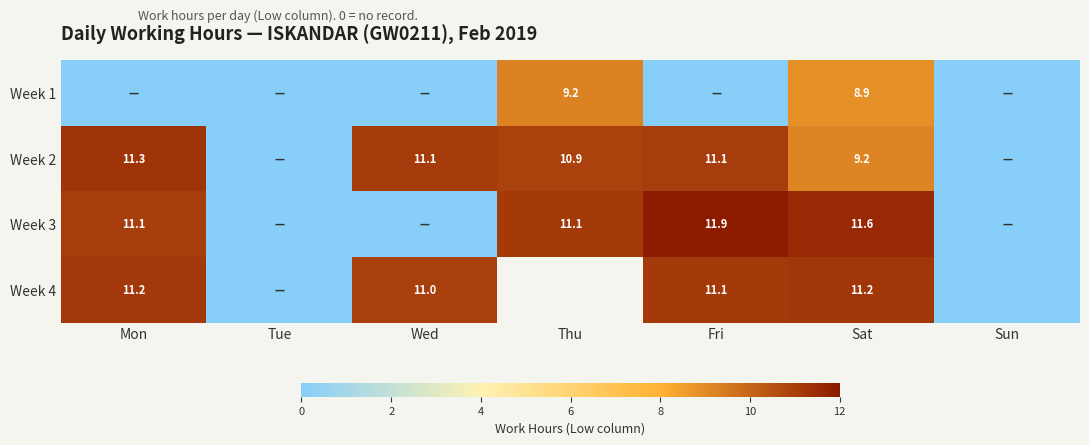

Is it true that Week 4 equals 18.3 at Fri?

False